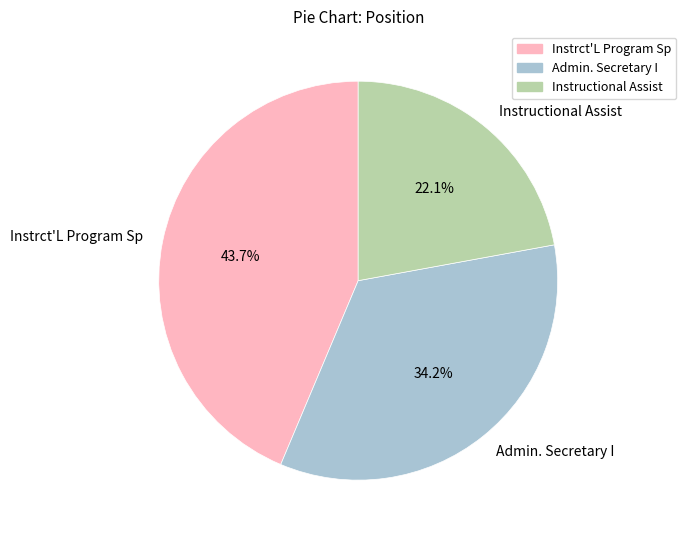

Is it true that Admin. Secretary I is 24% of the pie?

False